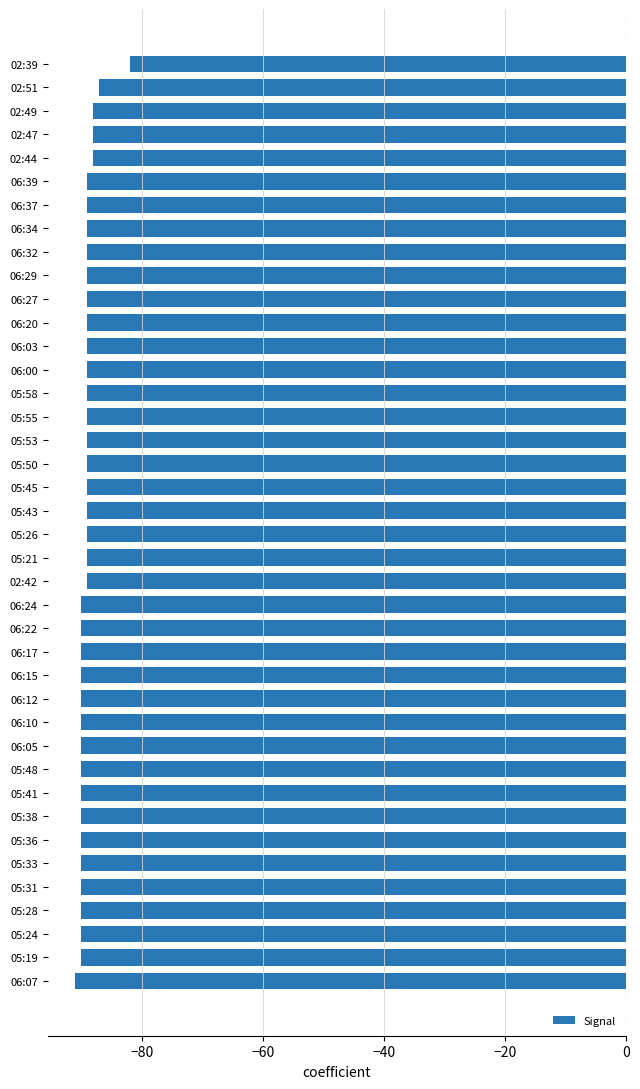

True or false: the data shows -89 at 05:53.

True